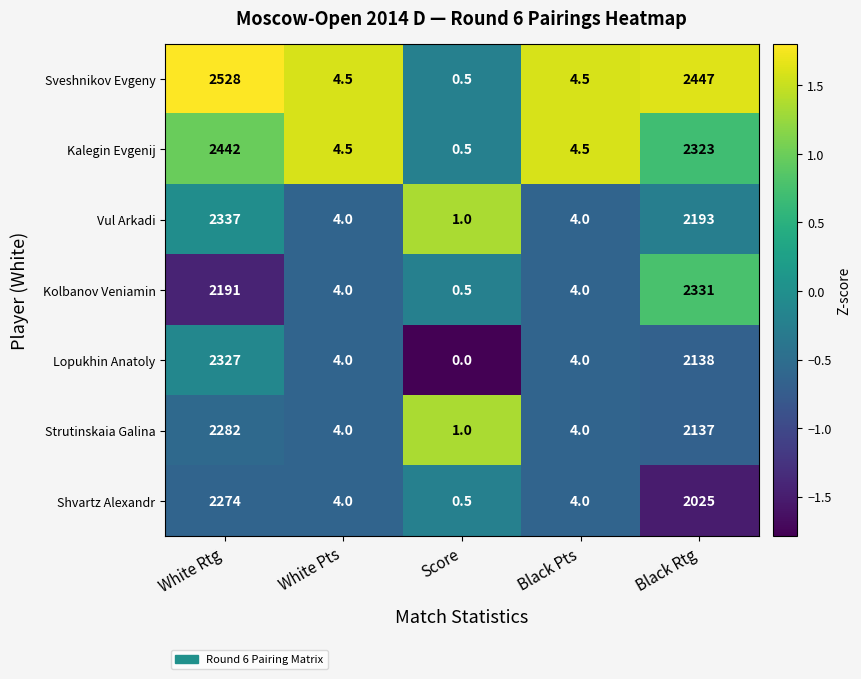

What is the maximum value shown in the chart?

2528.0